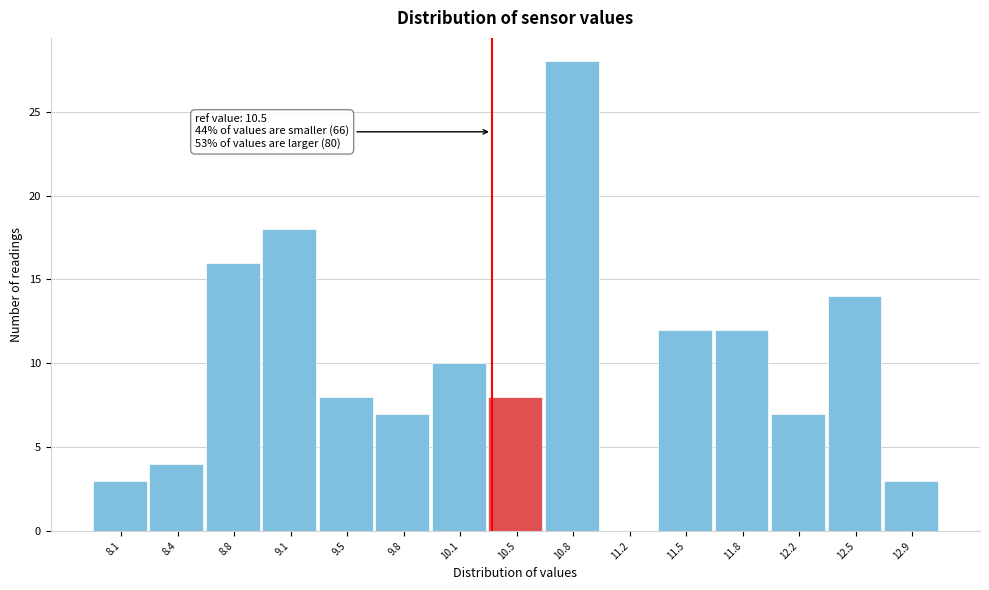

Reading left to right, what are all the values shown in this chart?

8.1=3	8.4=4	8.8=16	9.1=18	9.5=8	9.8=7	10.1=10	10.5=8	10.8=28	11.2=0	11.5=12	11.8=12	12.2=7	12.5=14	12.9=3